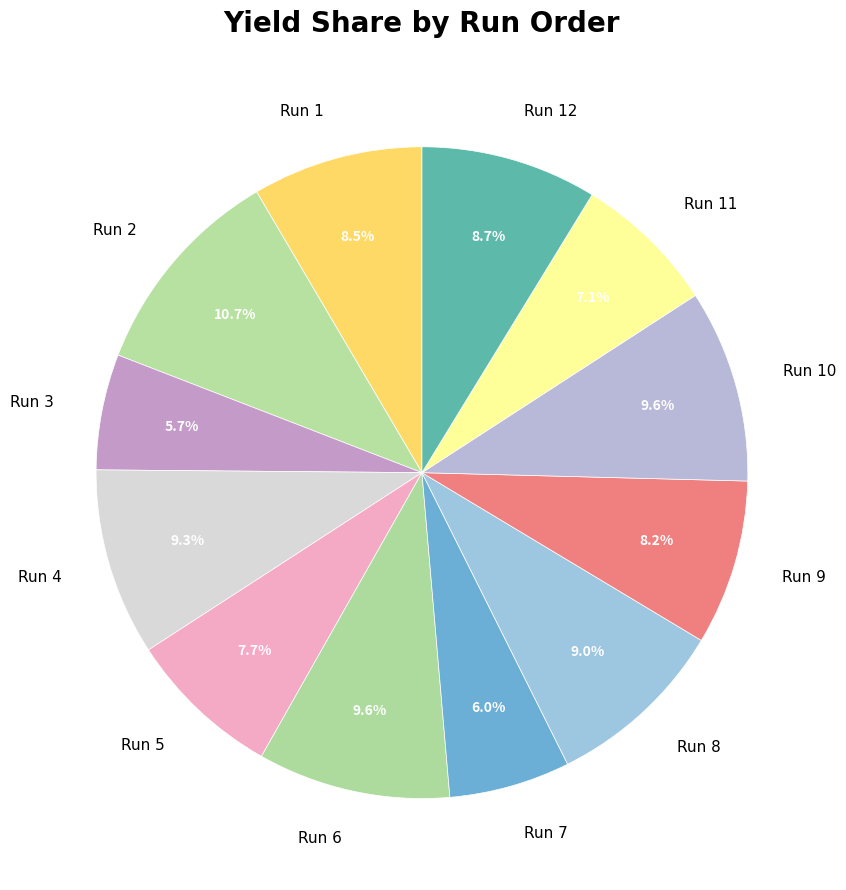

What portion of the pie excludes Run 1?

91.5%